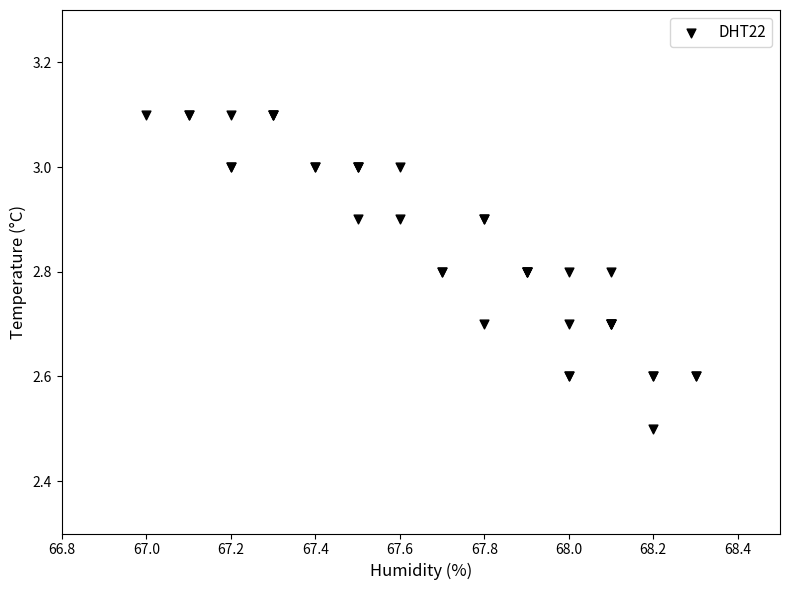

What Y value in the scatter plot is closest to 2?

2.5